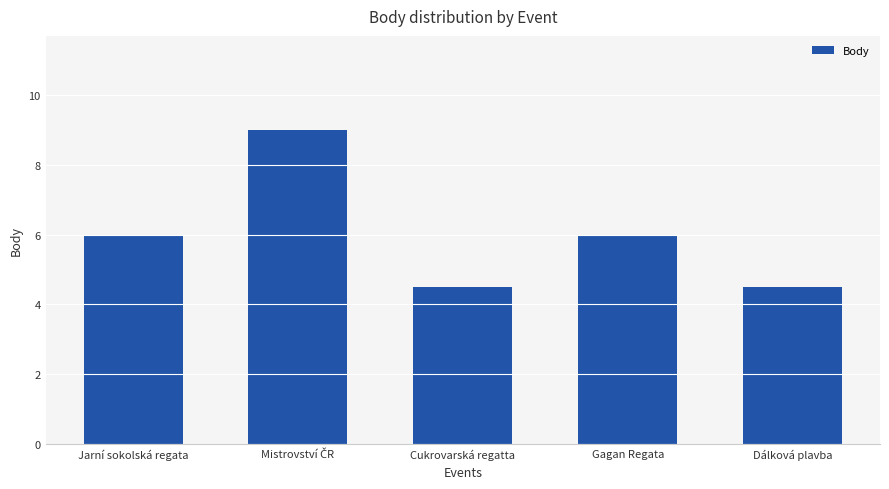

What position from the right is Cukrovarská regatta?

3